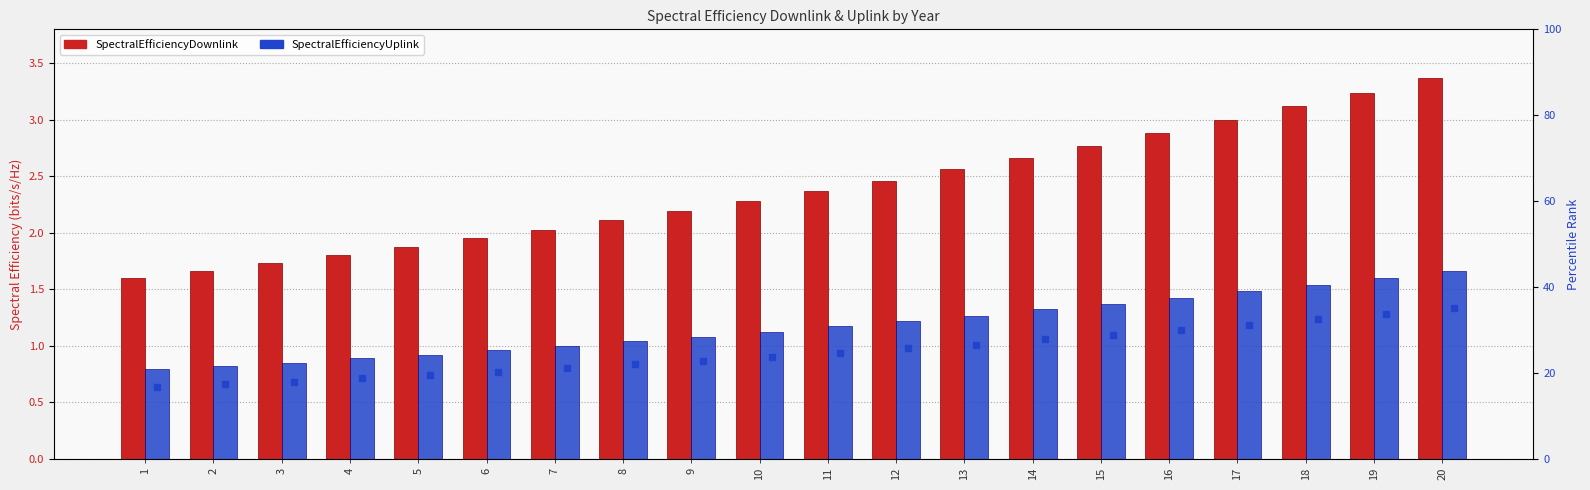

Reading right to left, list all the values displayed in this chart.

SpectralEfficiencyDownlink: 20=3.4	19=3.2	18=3.1	17=3.0	16=2.9	15=2.8	14=2.7	13=2.6	12=2.5	11=2.4	10=2.3	9=2.2	8=2.1	7=2.0	6=1.9	5=1.9	4=1.8	3=1.7	2=1.7	1=1.6
SpectralEfficiencyUplink: 20=1.7	19=1.6	18=1.5	17=1.5	16=1.4	15=1.4	14=1.3	13=1.3	12=1.2	11=1.2	10=1.1	9=1.1	8=1.0	7=1.0	6=1.0	5=0.9	4=0.9	3=0.8	2=0.8	1=0.8